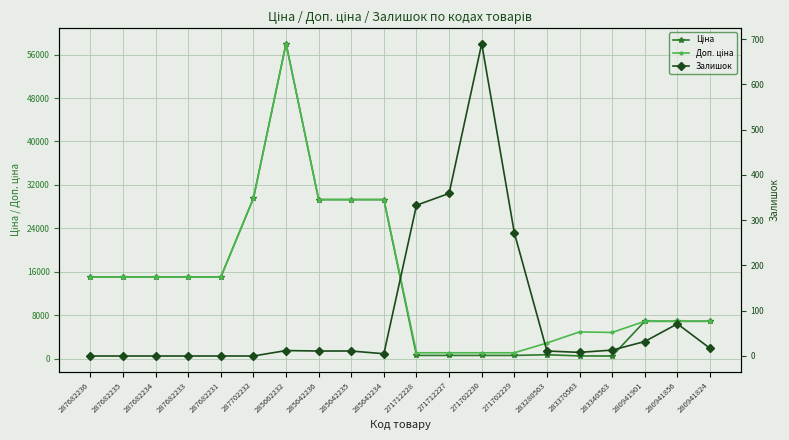

What is the difference between the Доп. ціна values at 287682233 and 285642236?

14275.7